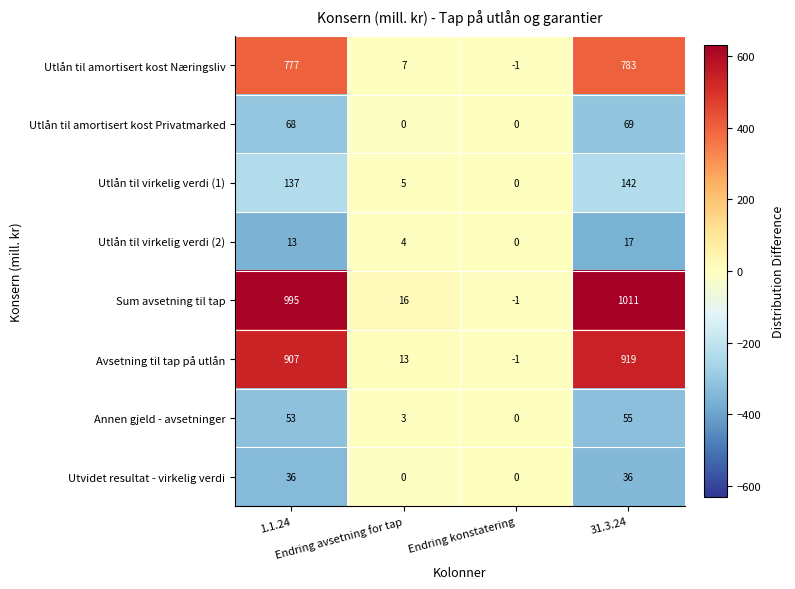

What is the difference between the maximum and minimum values in the Utvidet resultat - virkelig verdi series?

36